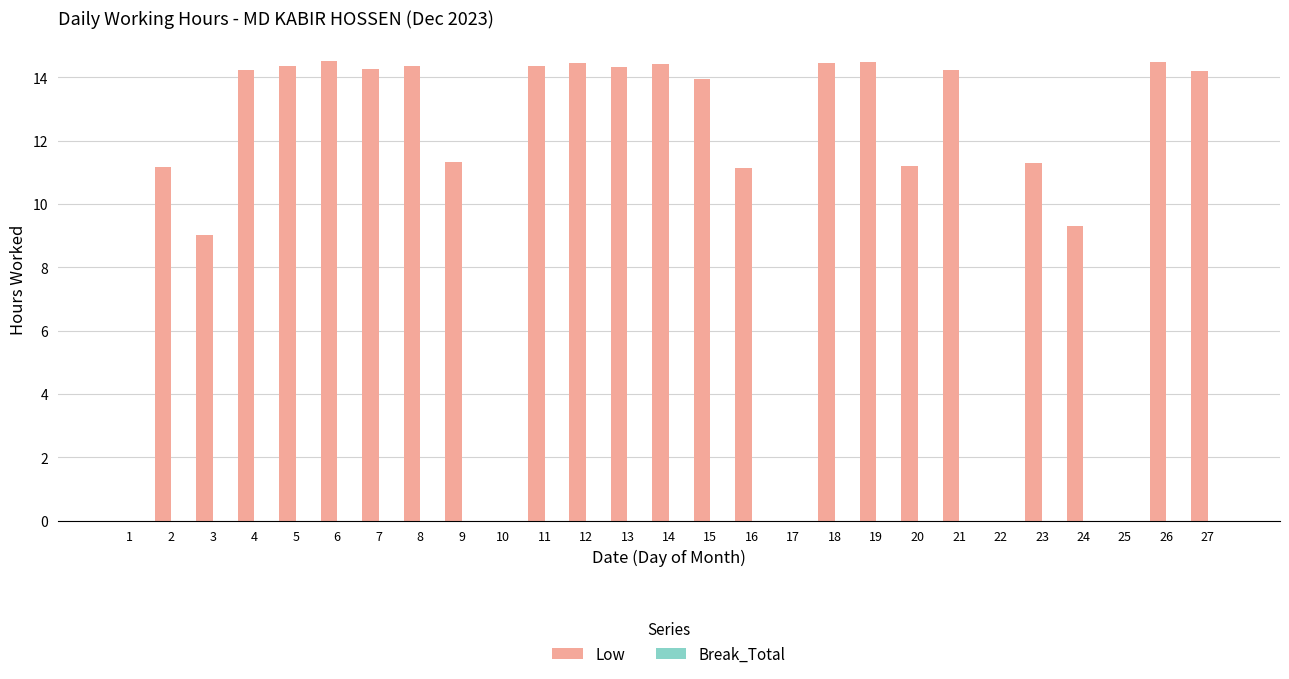

What is the sum of the values at 2 and 18?

25.6